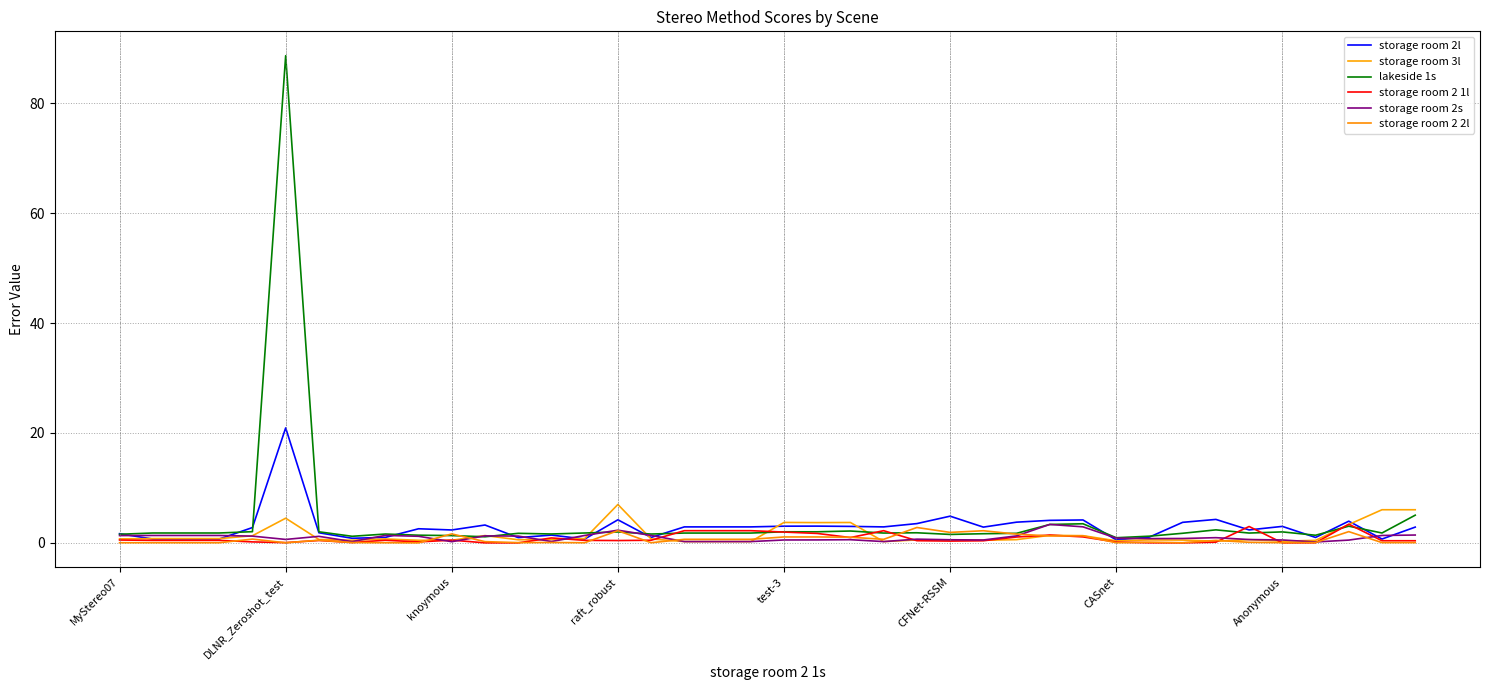

In storage room 3l, how many points are higher than both neighbors (excluding endpoints)?

10